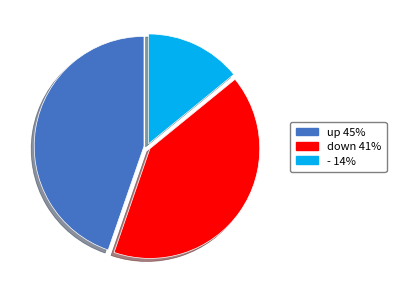

Is it true that up is 45% of the pie?

True